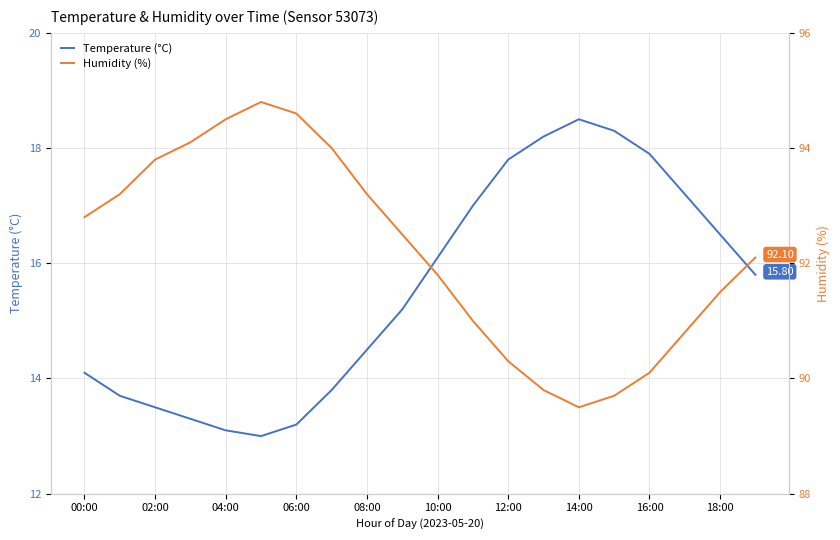

Between 16:00 and 18:00, which is larger?

16:00